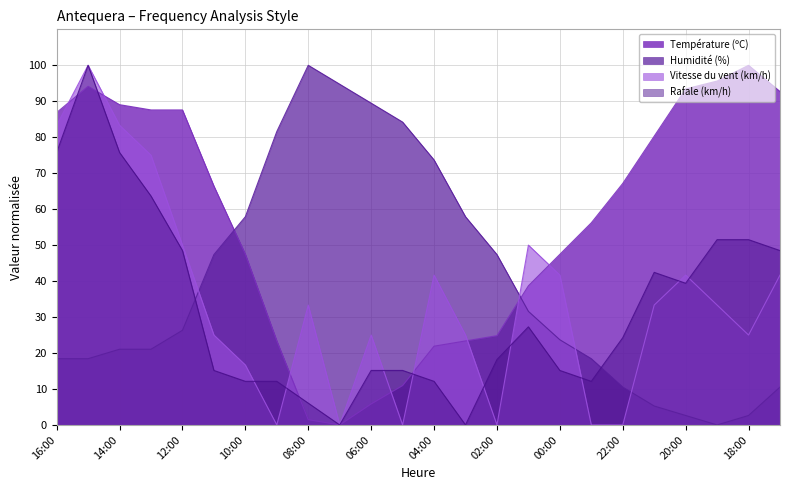

What is the sum of all Rafale (km/h) values?

781.8